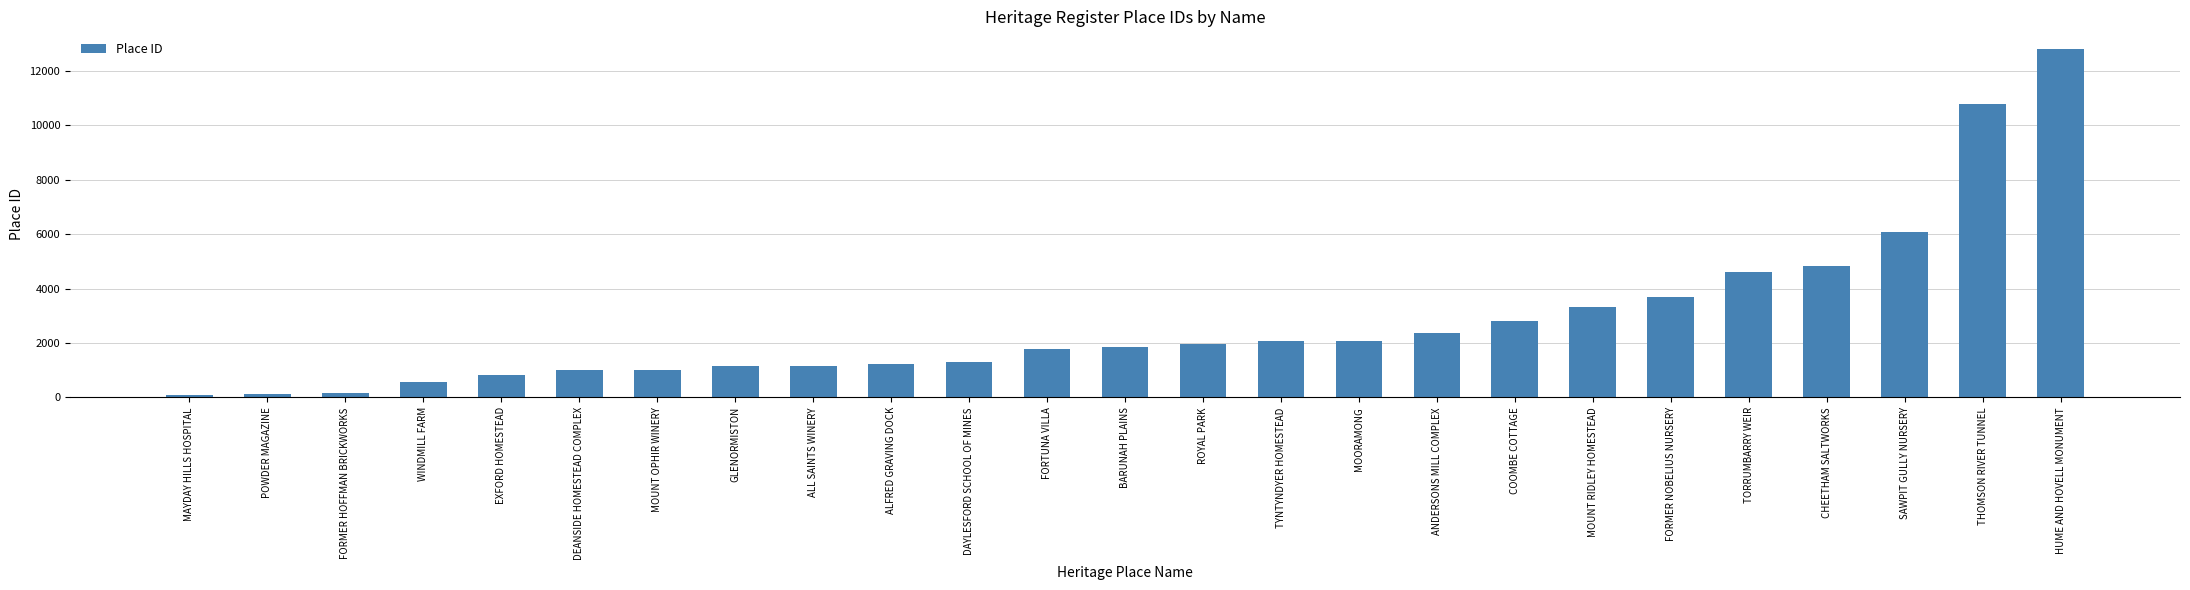

The chart shows a value of 6025 at TORRUMBARRY WEIR. True or false?

False